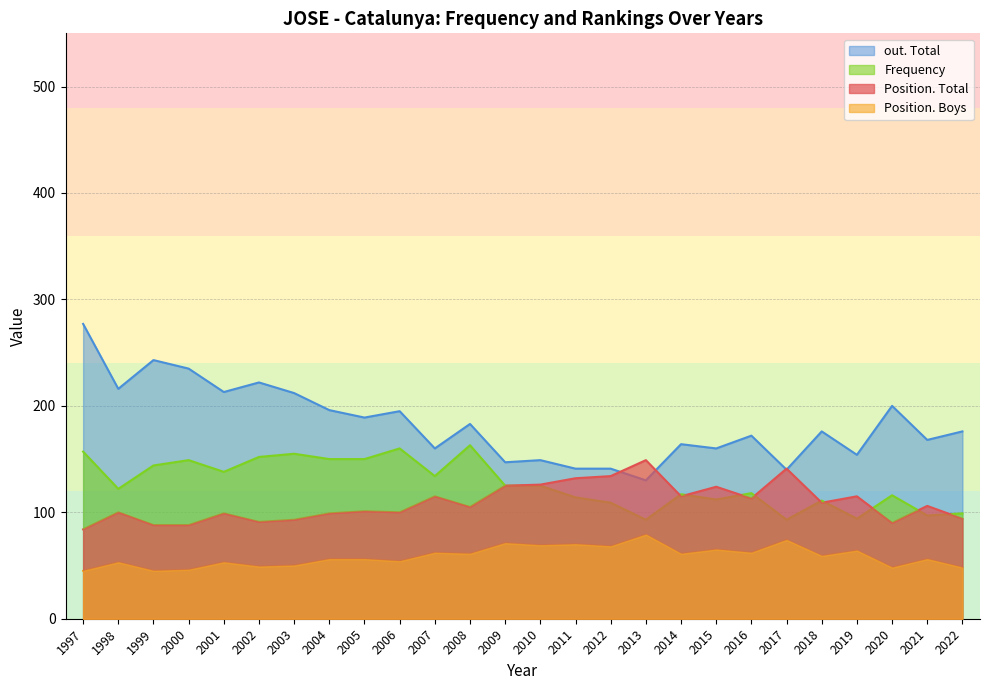

How many interior local peaks does the Position. Total series have?

9